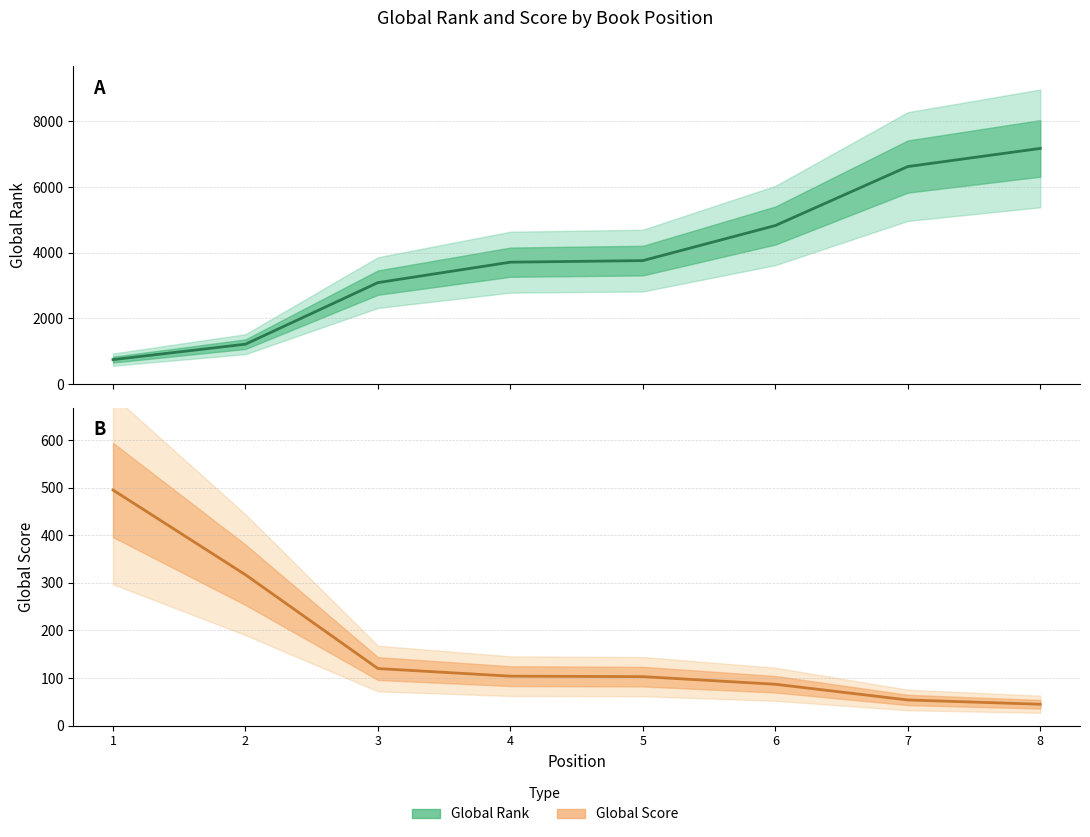

What is the difference between the highest and lowest values at 1?

249